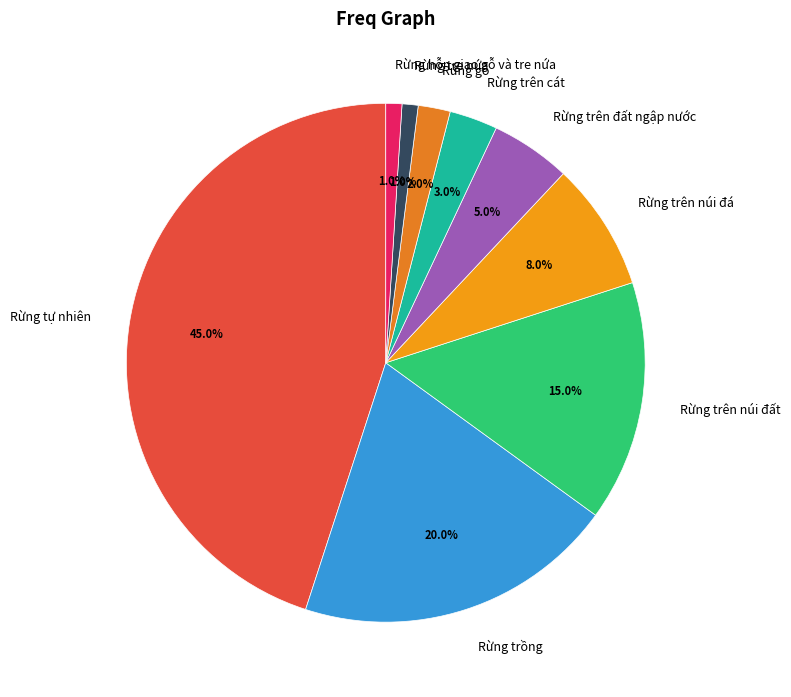

To the nearest percent, what is the difference between the Rừng trên núi đất and Rừng trên núi đá slice percentages?

7%